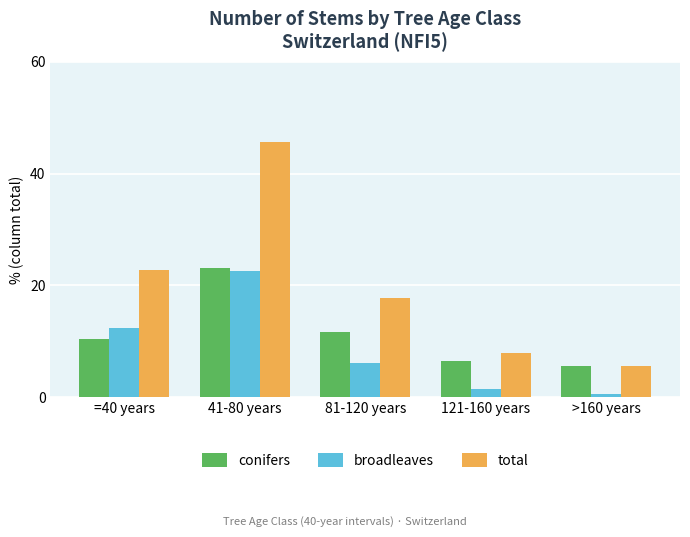

The broadleaves series shows 8.4 at 81-120 years. True or false?

False